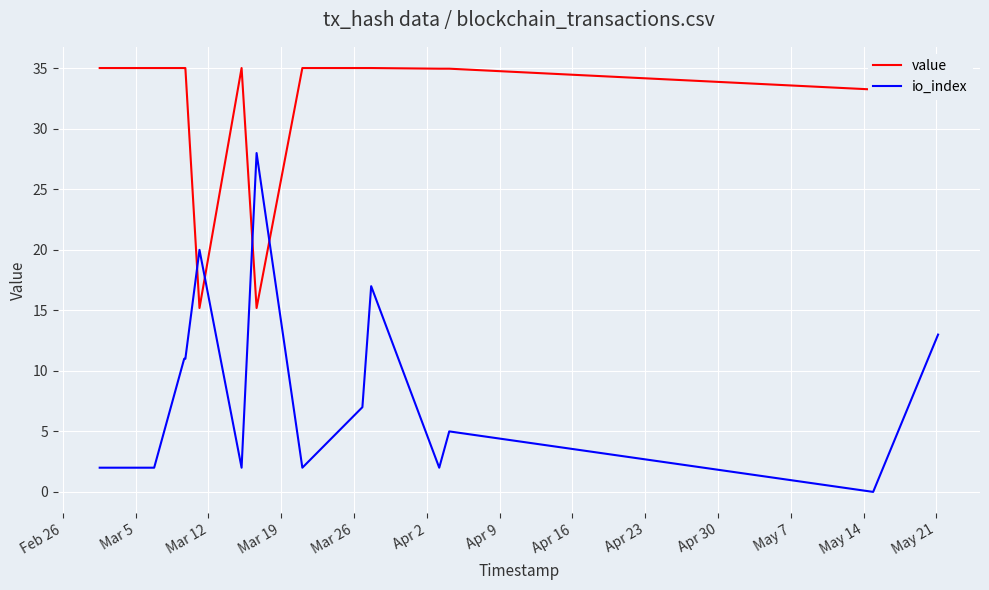

Which series ends up on top after the final intersection of value and io_index?

value